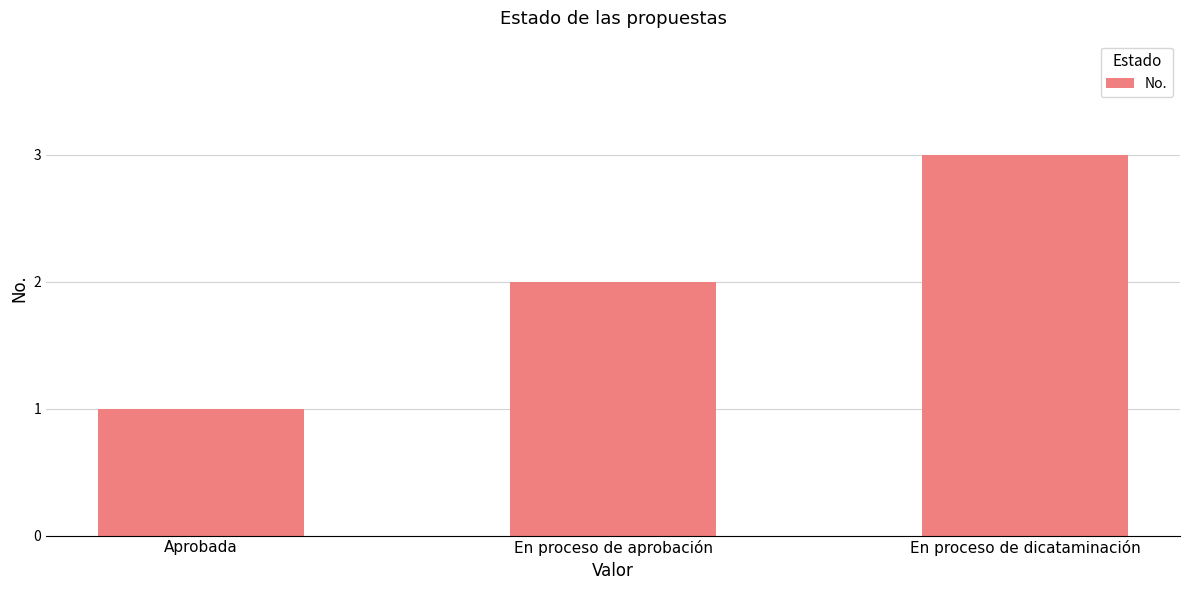

At which category does the chart reach its minimum across all series?

Aprobada